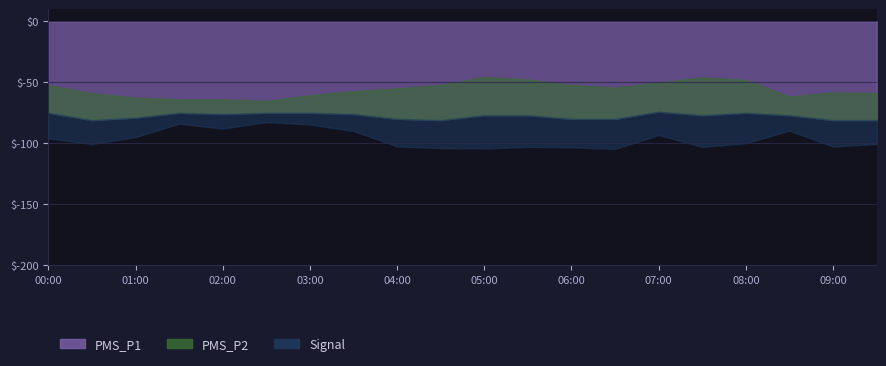

Does the chart display data point markers on the line(s)?

No